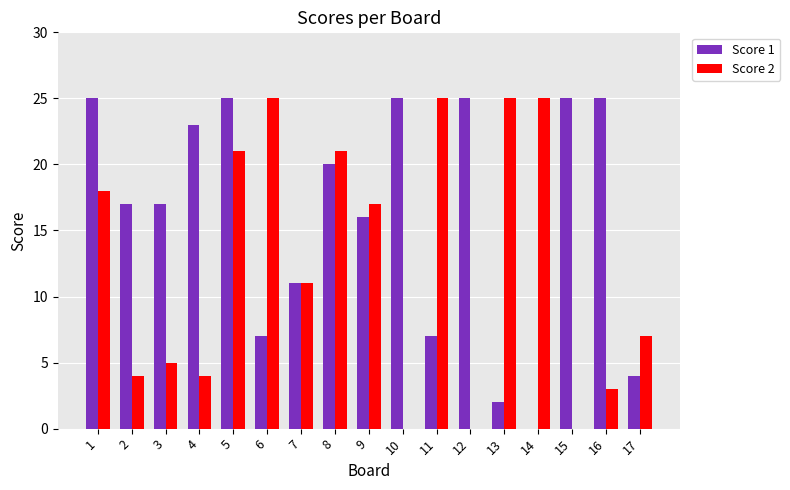

Reading left to right, extract all data points from this chart.

Score 1: 1=25	2=17	3=17	4=23	5=25	6=7	7=11	8=20	9=16	10=25	11=7	12=25	13=2	14=0	15=25	16=25	17=4
Score 2: 1=18	2=4	3=5	4=4	5=21	6=25	7=11	8=21	9=17	10=0	11=25	12=0	13=25	14=25	15=0	16=3	17=7